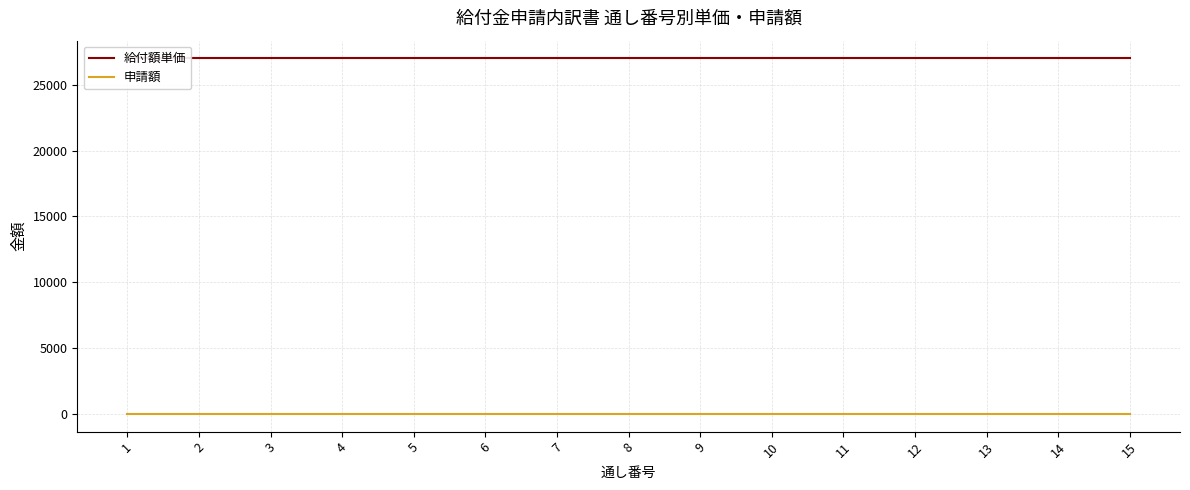

At 12, list the series in order from largest to smallest.

給付額単価, 申請額